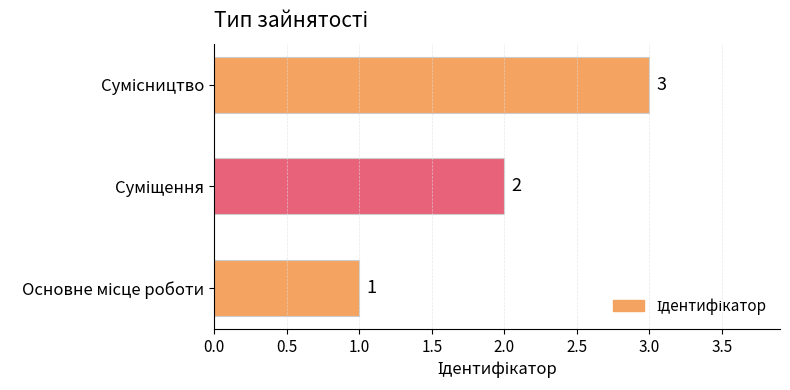

How many data points does each series have?

3